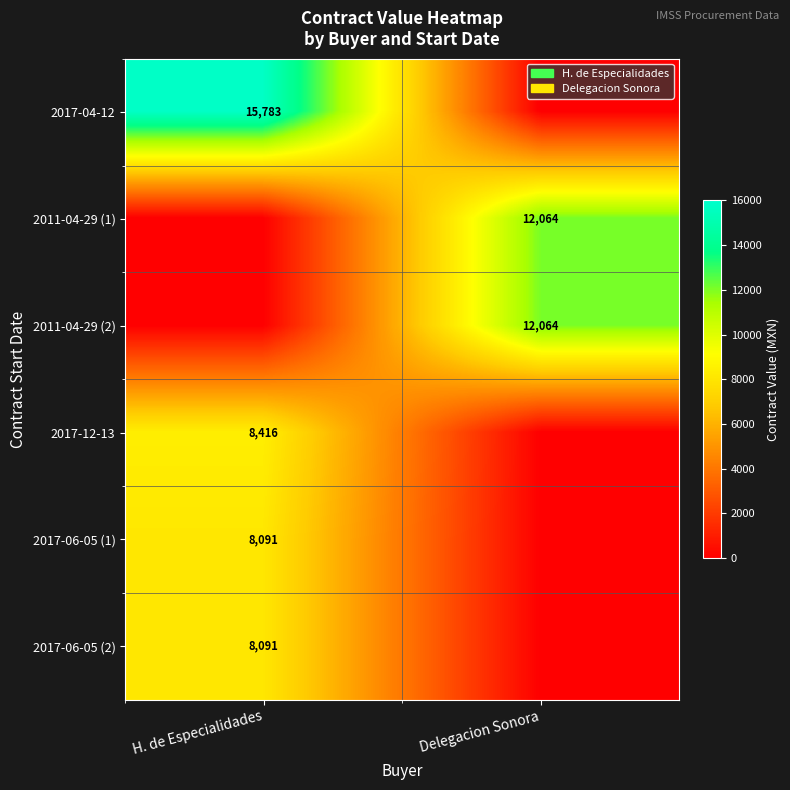

True or false: 2017-12-13 has a value of 8416 at H. de Especialidades.

True